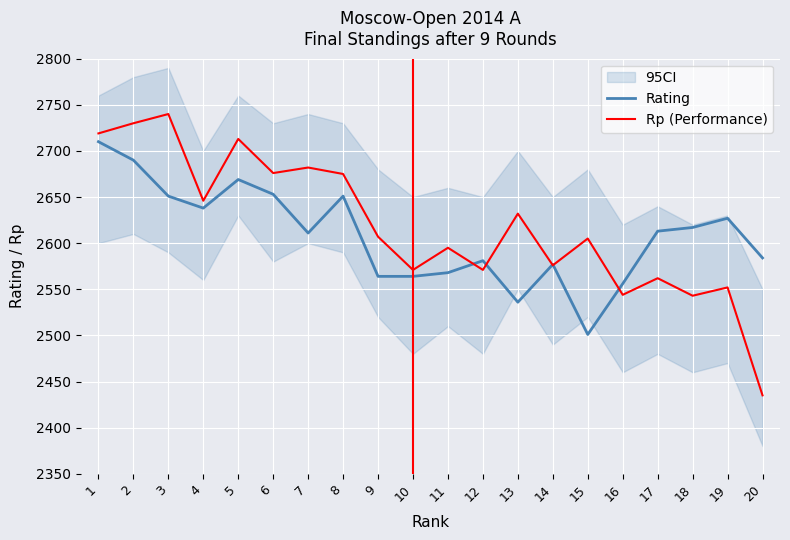

The Rating series shows 2638 at 4. True or false?

True